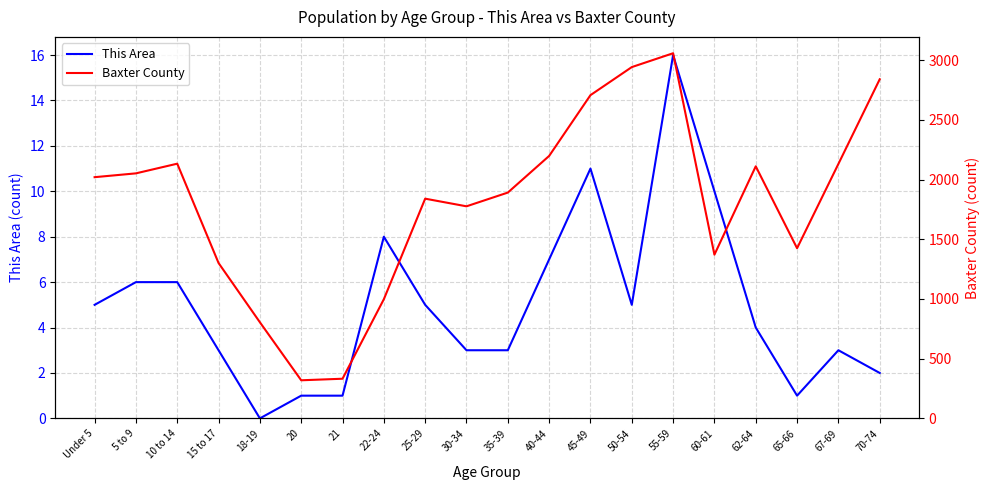

Which series has the largest range (max minus min)?

Baxter County